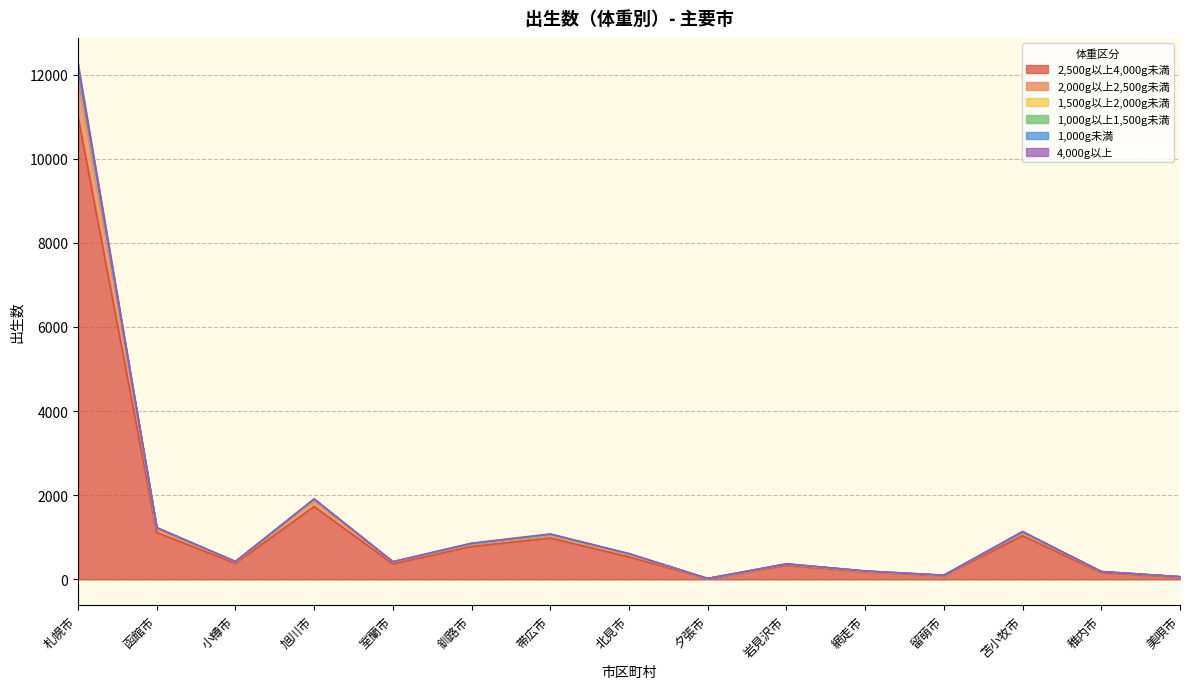

At which category is the sum across all series the highest?

札幌市